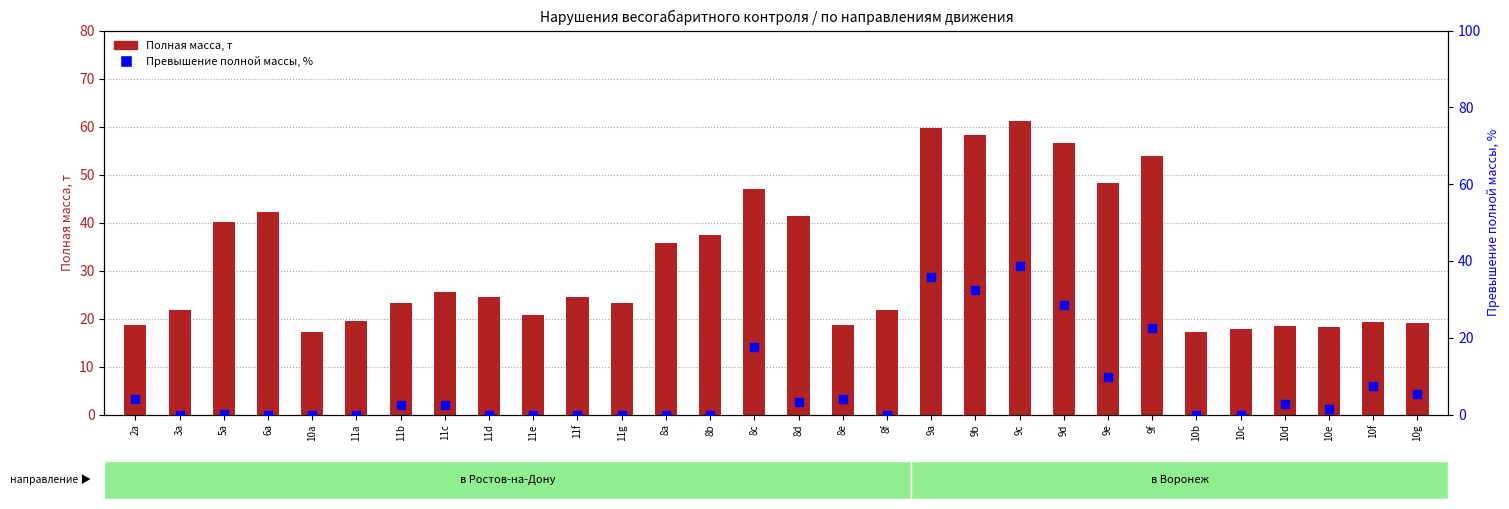

What is the total value across all series at 10b?

17.3